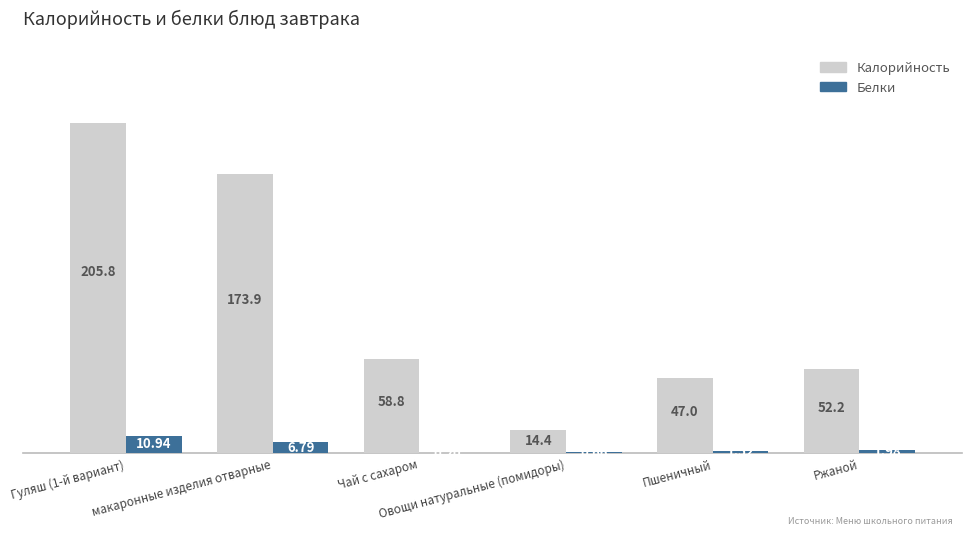

What are all the series names shown in the legend?

Калорийность, Белки